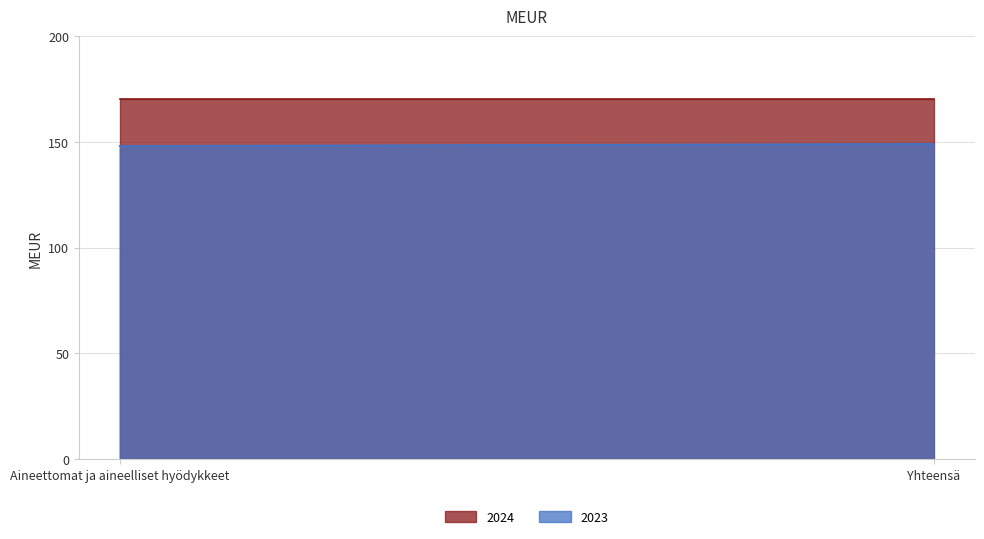

What are all the series names shown in the legend?

2024, 2023